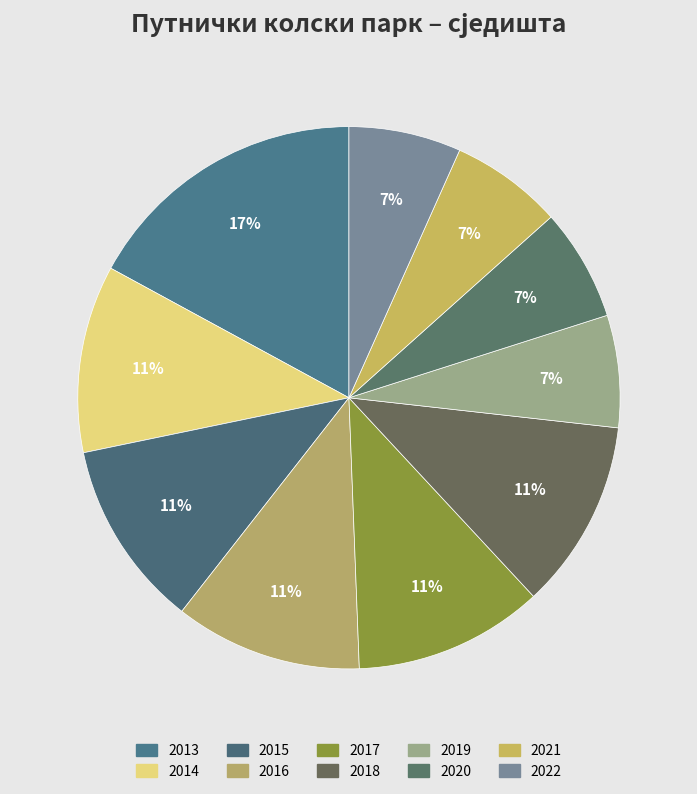

Is there any slice that represents more than half of the pie?

No